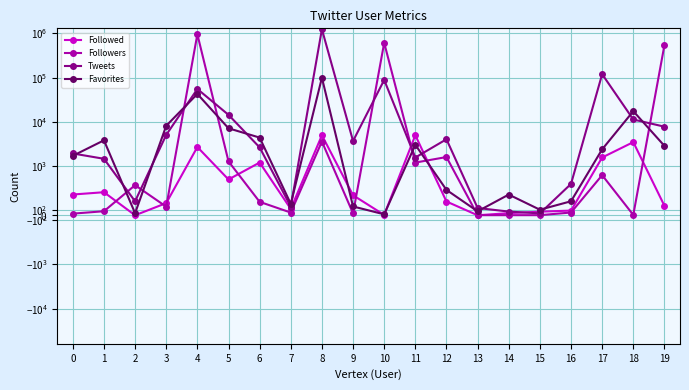

What is the value of the Tweets point at the 19th from the left?

11346